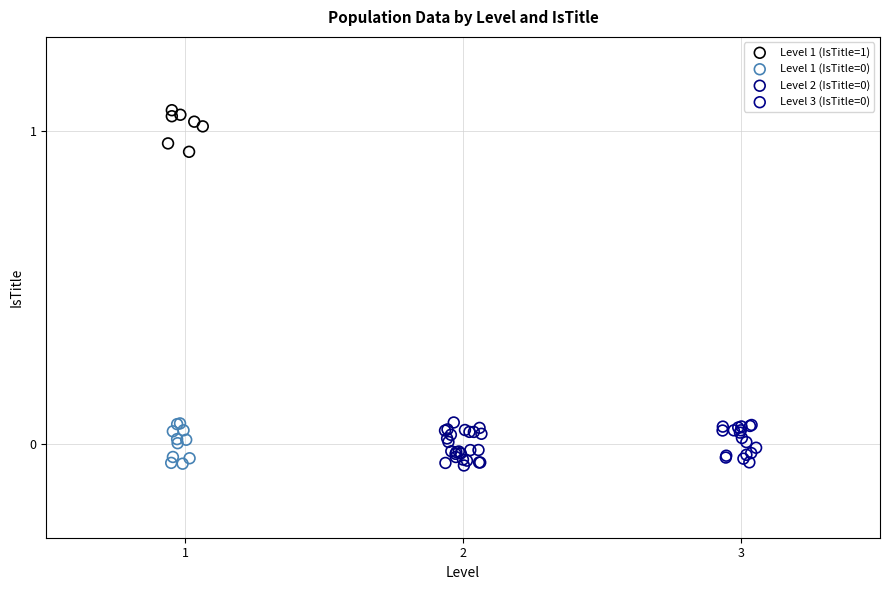

Which series contains the highest Y value?

Level 1 (IsTitle=1)